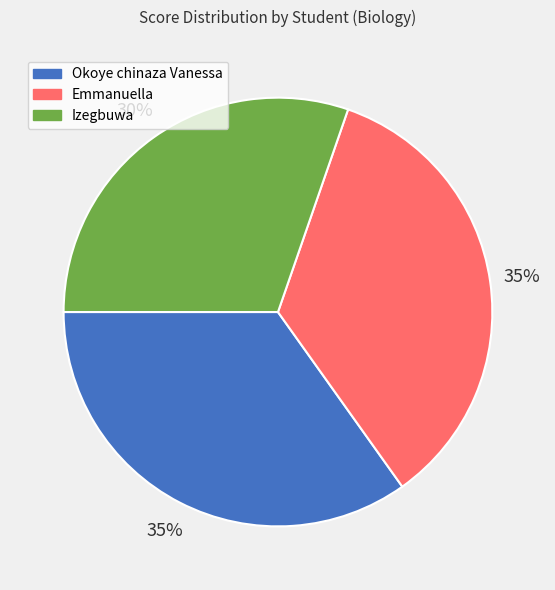

What percentage is the Okoye chinaza Vanessa slice, to the nearest percent?

35%